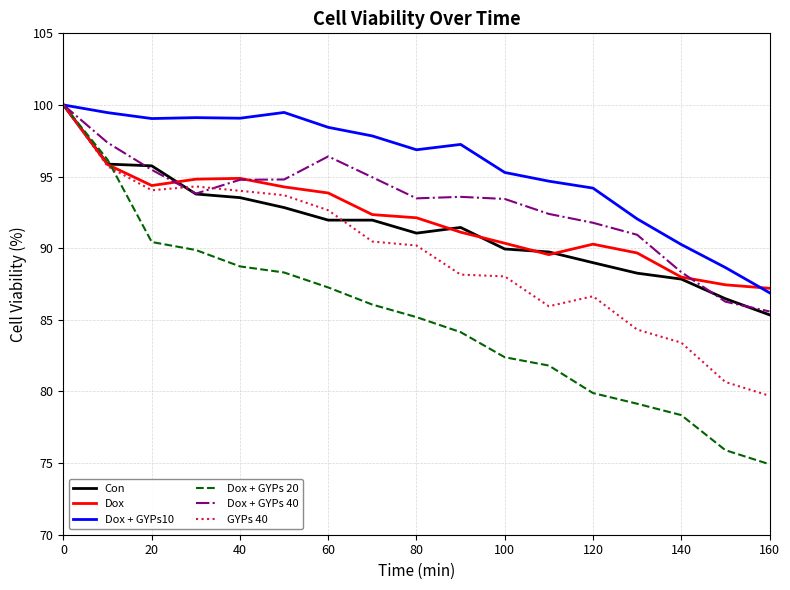

Which series has the widest spread of values?

Dox + GYPs 20